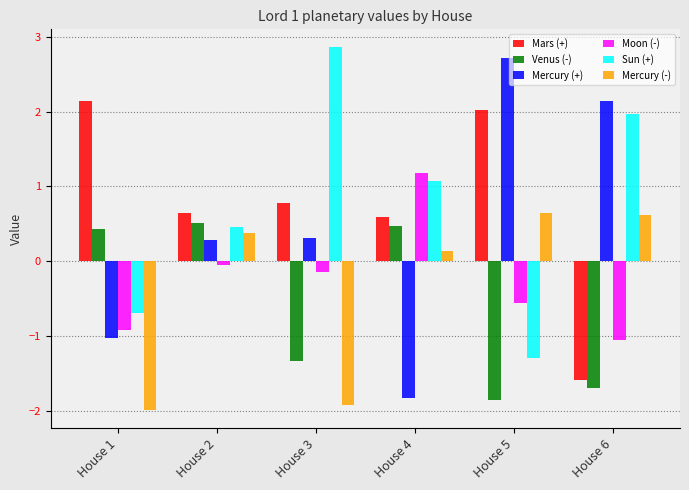

Reading left to right, what are all the values shown in this chart?

Mars (+): House 1=2.1	House 2=0.6	House 3=0.8	House 4=0.6	House 5=2.0	House 6=-1.6
Venus (-): House 1=0.4	House 2=0.5	House 3=-1.3	House 4=0.5	House 5=-1.9	House 6=-1.7
Mercury (+): House 1=-1.0	House 2=0.3	House 3=0.3	House 4=-1.8	House 5=2.7	House 6=2.1
Moon (-): House 1=-0.9	House 2=-0.1	House 3=-0.1	House 4=1.2	House 5=-0.6	House 6=-1.1
Sun (+): House 1=-0.7	House 2=0.5	House 3=2.9	House 4=1.1	House 5=-1.3	House 6=2.0
Mercury (-): House 1=-2.0	House 2=0.4	House 3=-1.9	House 4=0.1	House 5=0.6	House 6=0.6